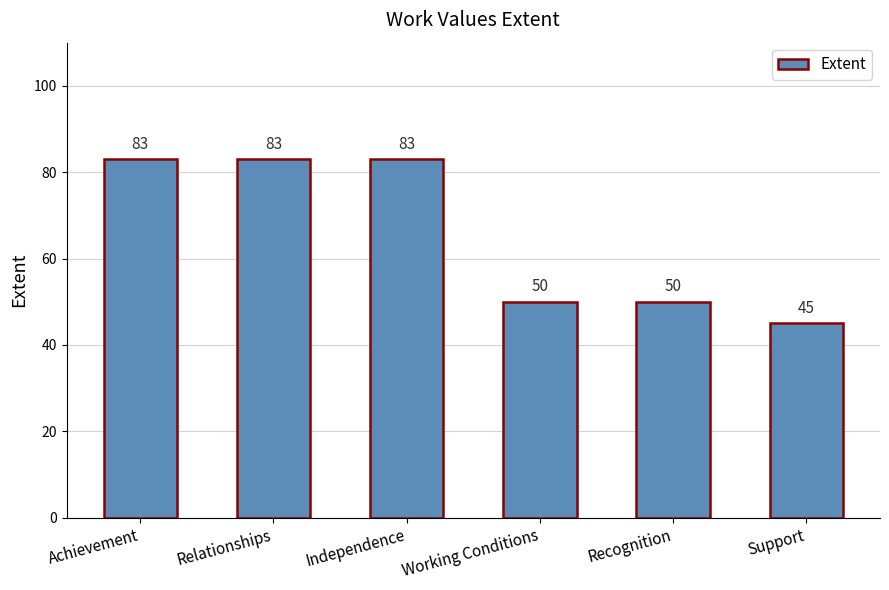

Reading left to right, list all the values displayed in this chart.

Achievement=83	Relationships=83	Independence=83	Working Conditions=50	Recognition=50	Support=45